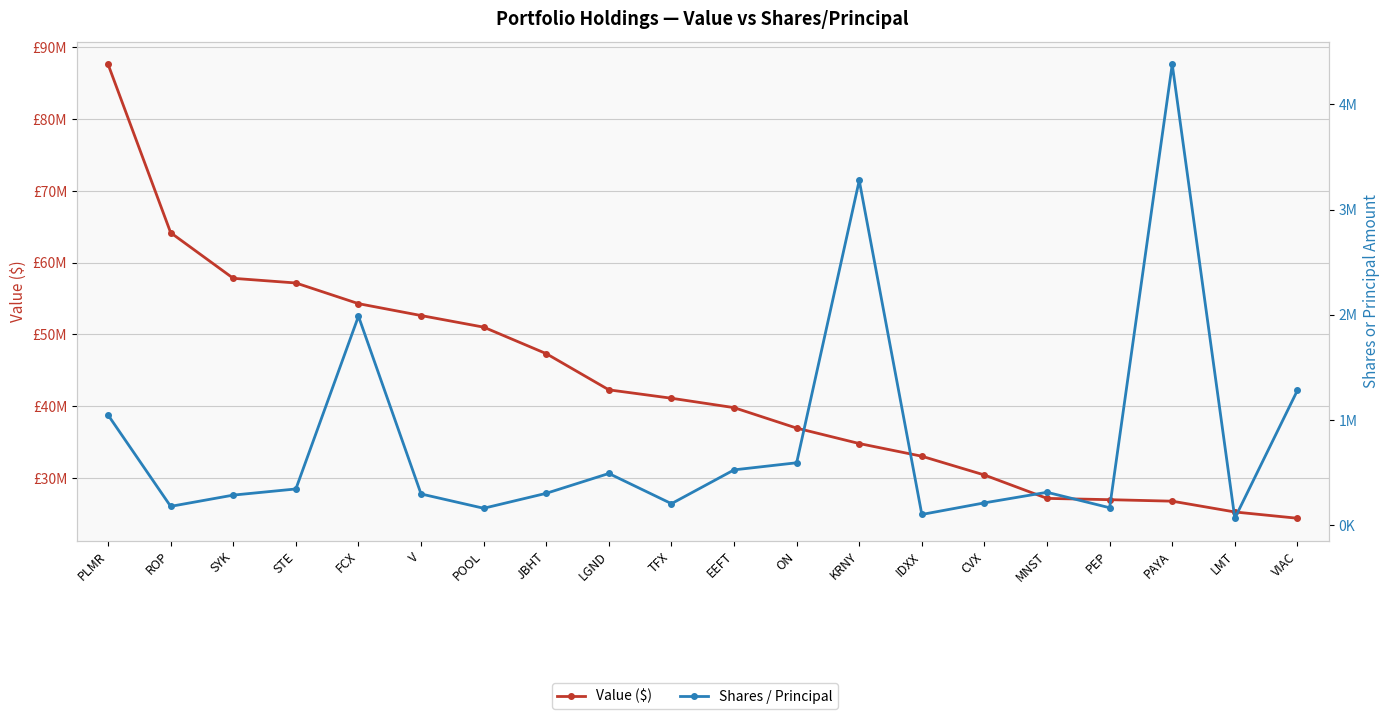

Which has a higher value, SYK or KRNY?

SYK